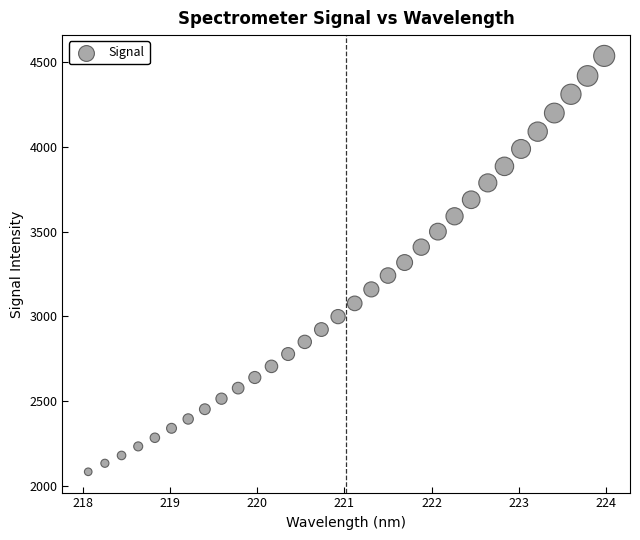

What is the range of Y values (max minus min)?

2449.7